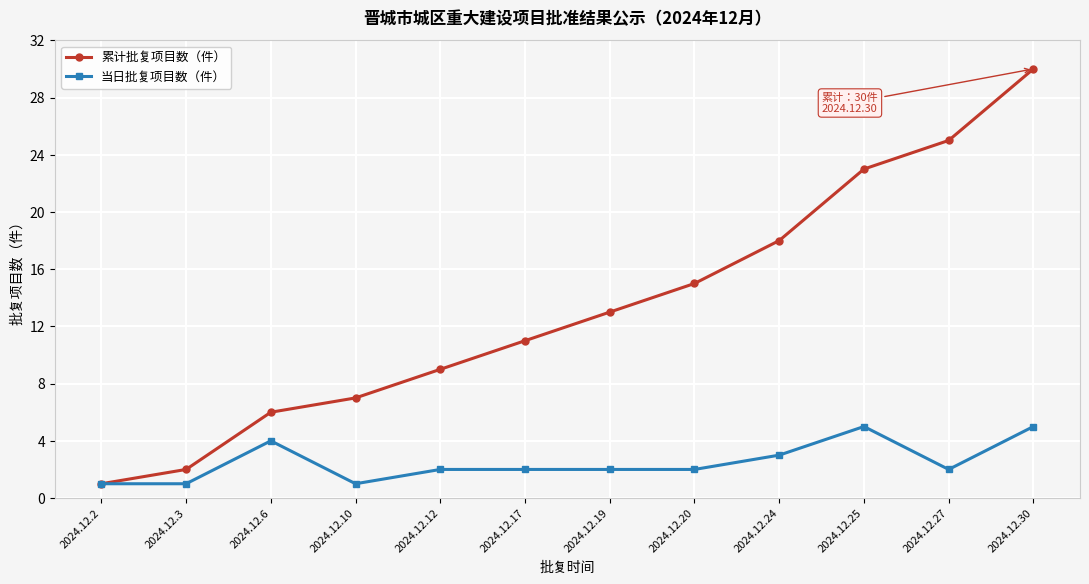

Between 2024.12.3 and 2024.12.20, which series saw the biggest shift?

累计批复项目数（件）